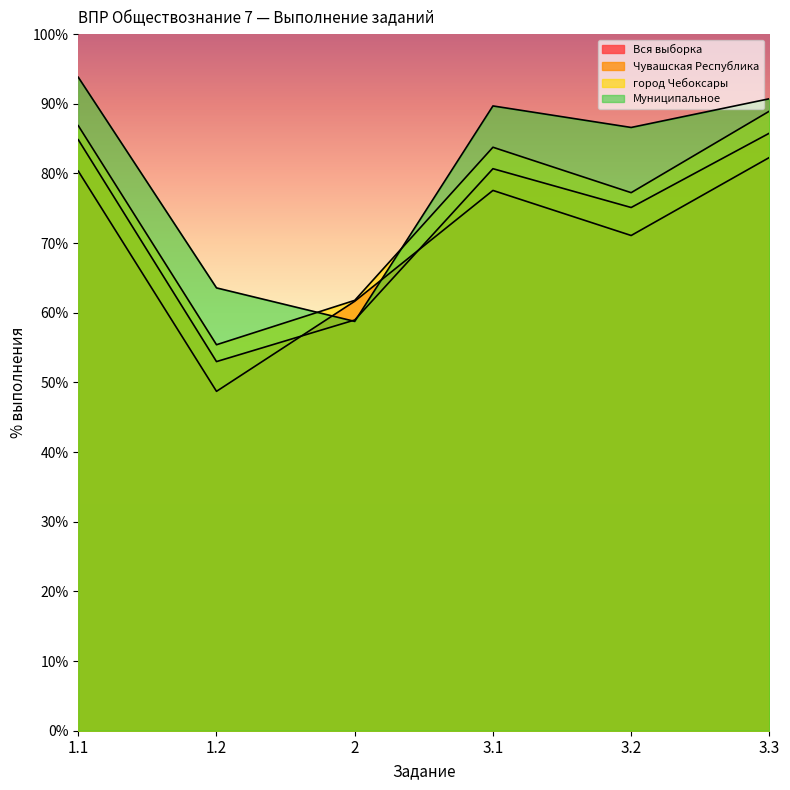

What is the label of the 4th point from the right?

2